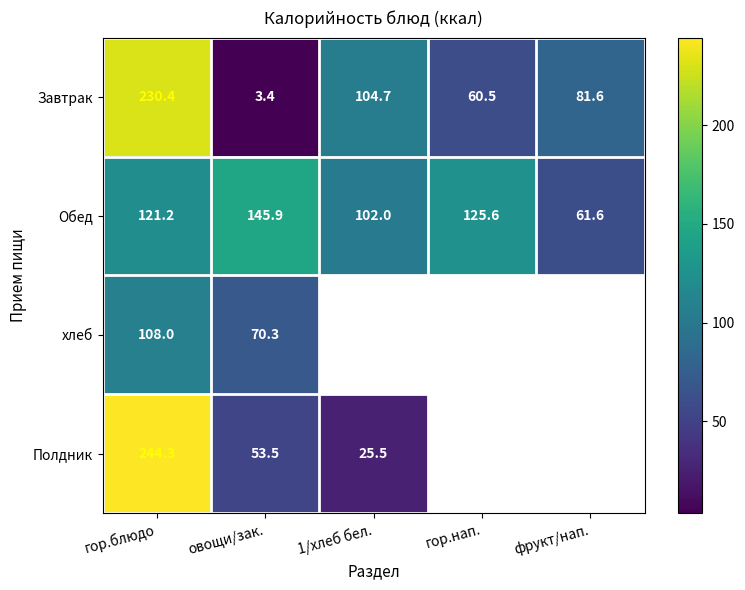

How many data points in Обед are above 121?

3